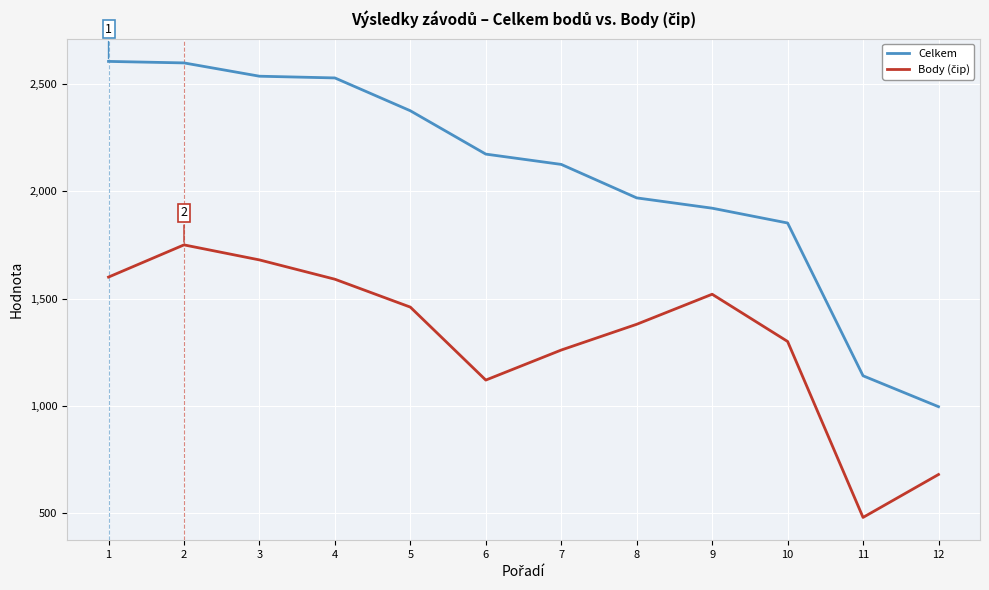

What is the difference between the highest and lowest values at 5?

915